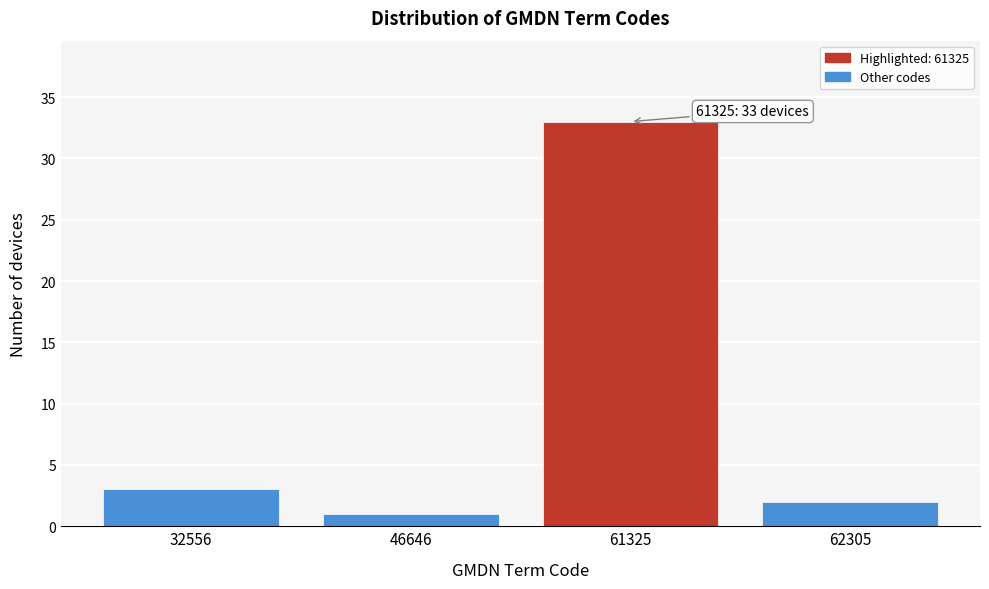

Reading left to right, what are all the values shown in this chart?

3	1	33	2